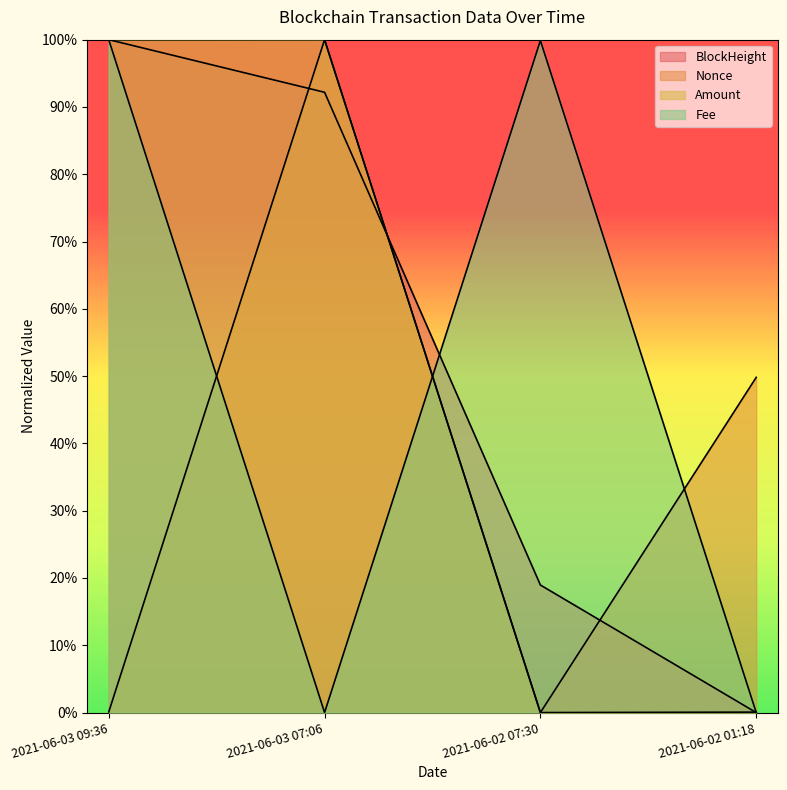

At 2021-06-02 01:18, list the series in order from largest to smallest.

Nonce, Amount, BlockHeight, Fee